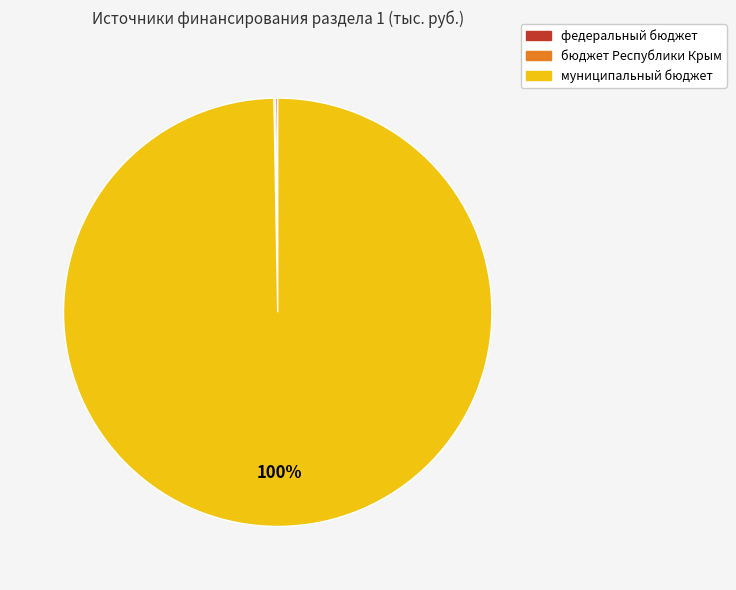

To the nearest percent, what is the difference between the largest and smallest slice percentages?

100%